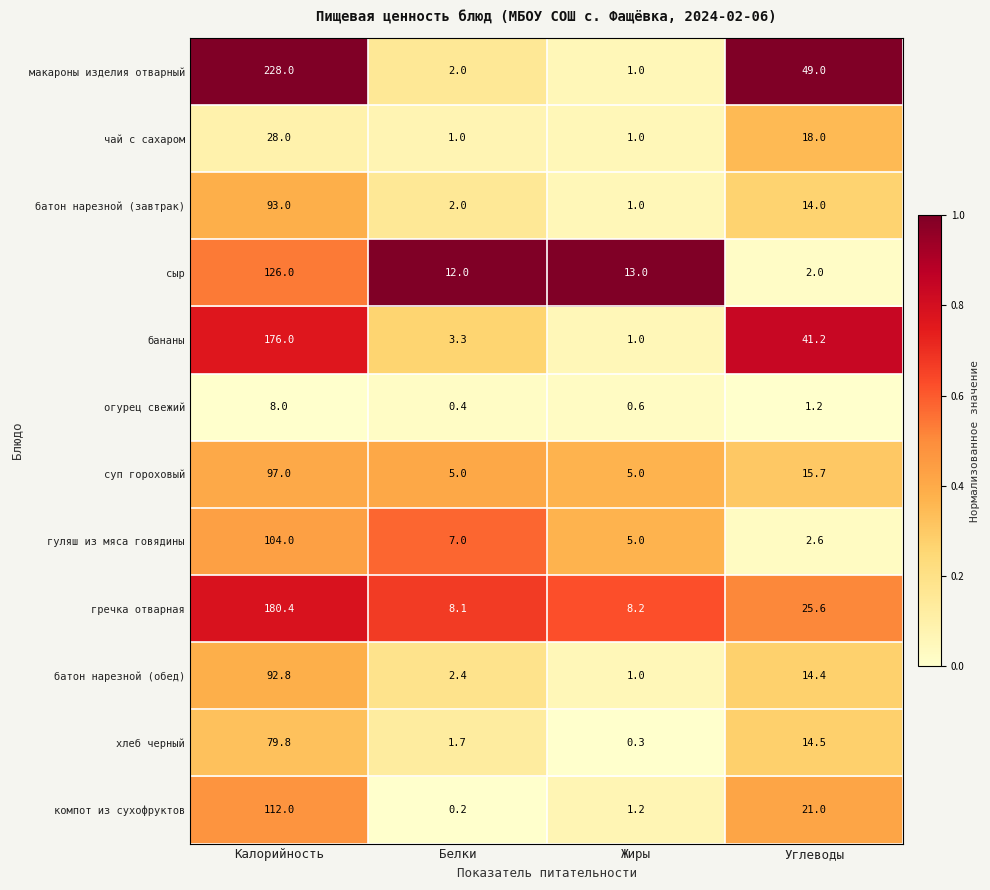

At which category is the sum across all series the highest?

Калорийность